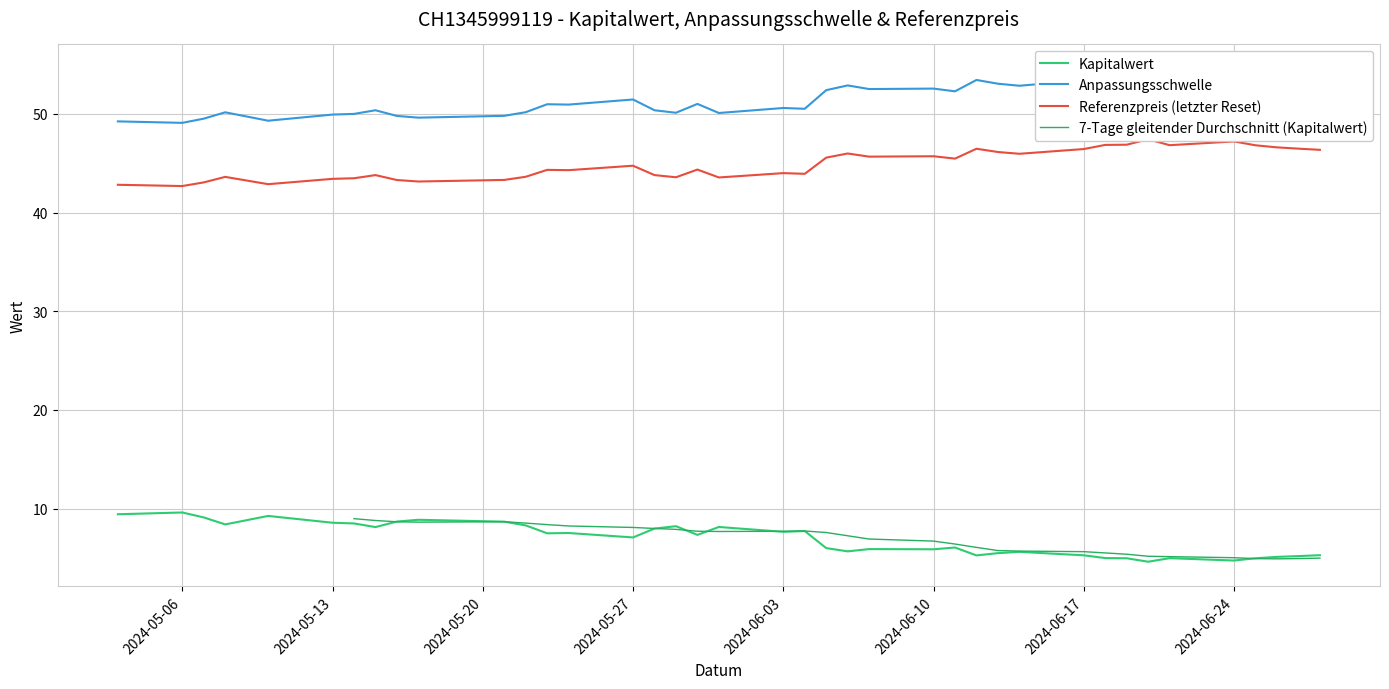

In Anpassungsschwelle, how many points are higher than both neighbors (excluding endpoints)?

11